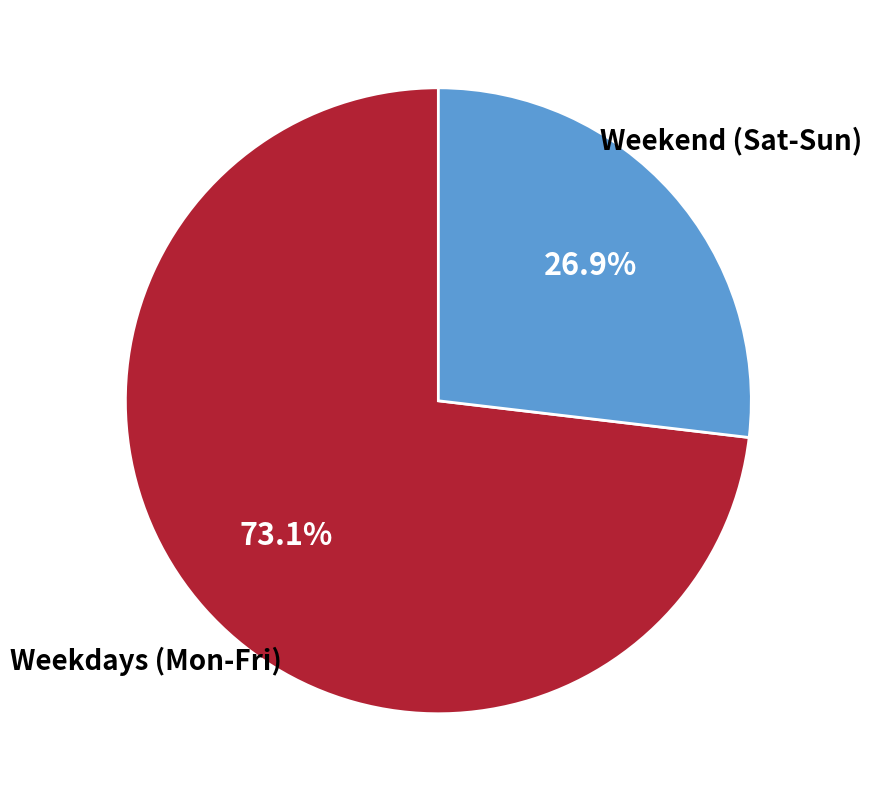

Does any single category account for the majority?

Yes